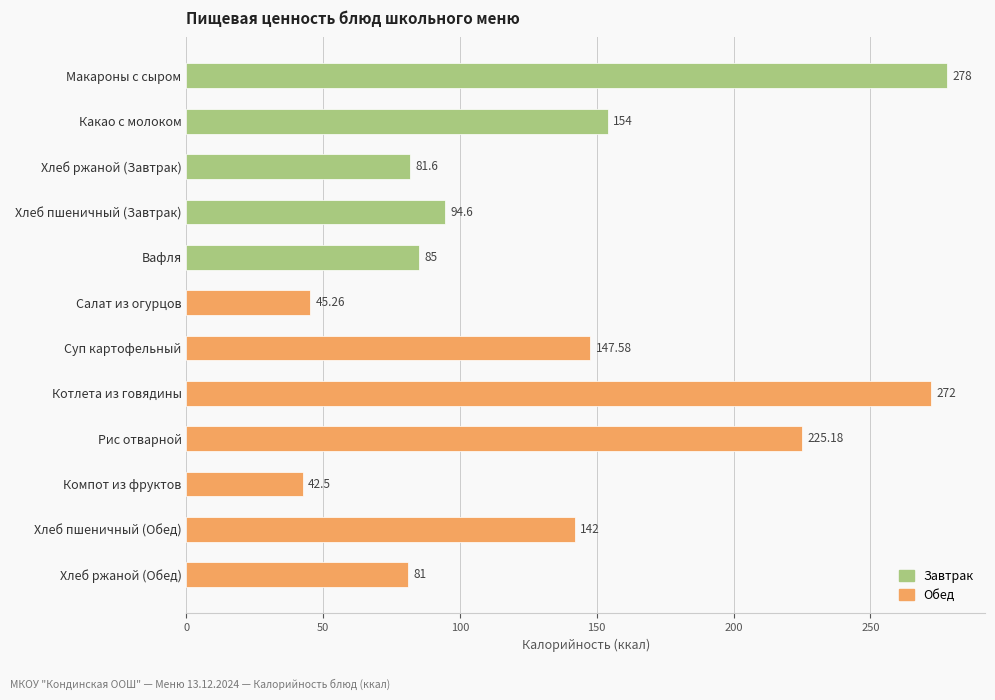

What is the label of the 7th bar from the bottom?

Салат из огурцов